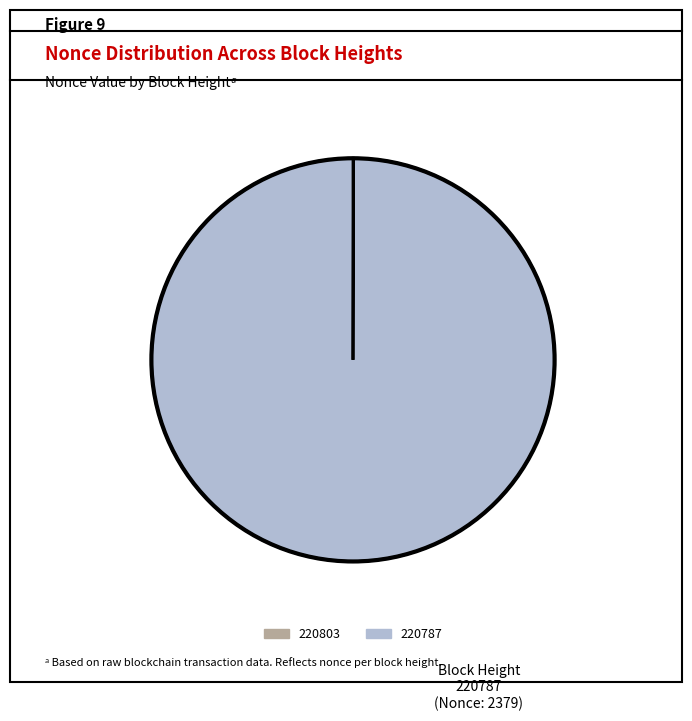

Is there any slice that represents more than half of the pie?

Yes